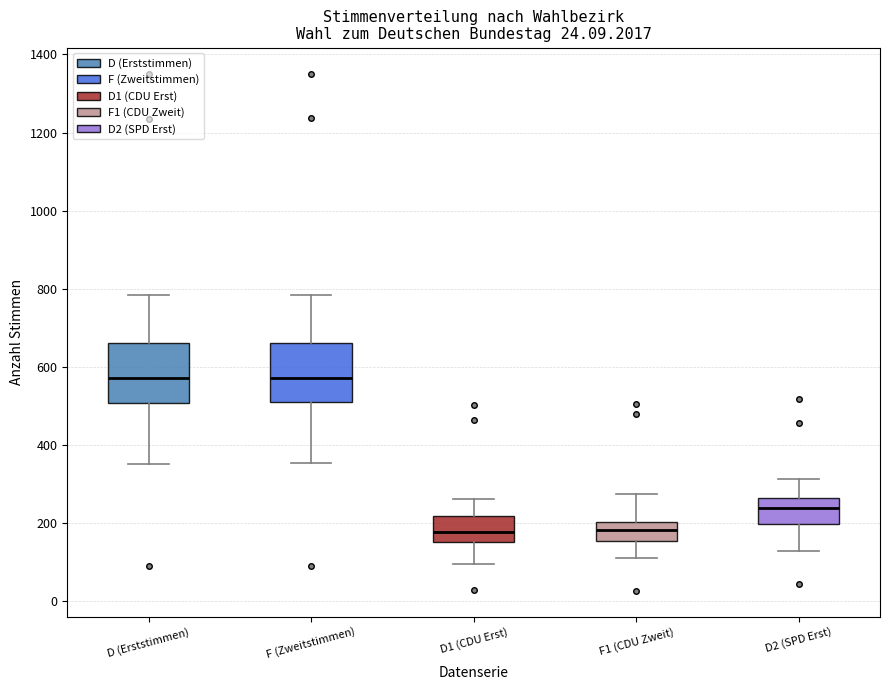

Reading left to right, read every box against the y-axis: the position of its median line, the range the box covers, and the ends of its whiskers. The values are not printed on the chart, so give them approximately, as read against the axis.

D (Erststimmen): median 580, box 500 to 660, whiskers 360 to 780
F (Zweitstimmen): median 580, box 520 to 660, whiskers 360 to 780
D1 (CDU Erst): median 180, box 160 to 220, whiskers 100 to 260
F1 (CDU Zweit): median 180, box 160 to 200, whiskers 120 to 280
D2 (SPD Erst): median 240, box 200 to 260, whiskers 120 to 320